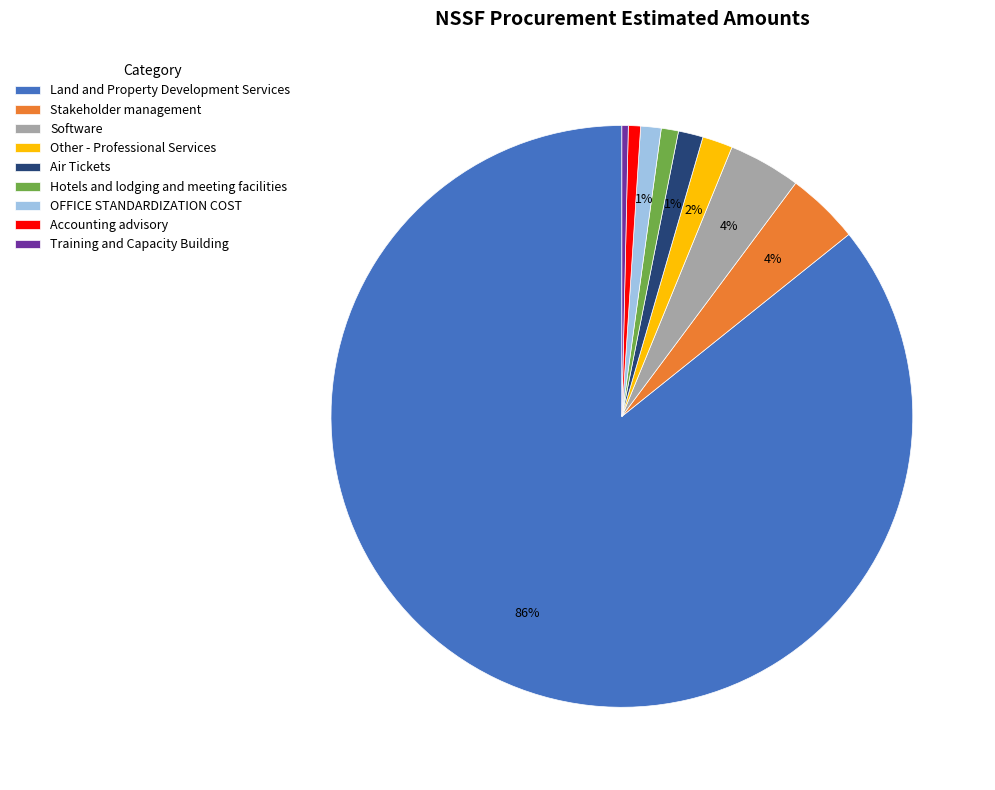

Count the number of slices in the pie.

9